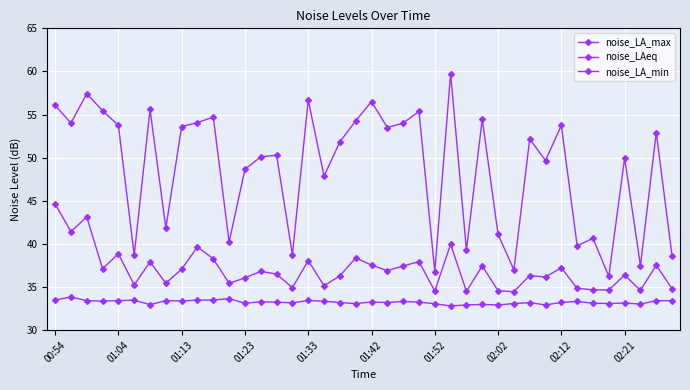

How many lines are shown in the chart?

3